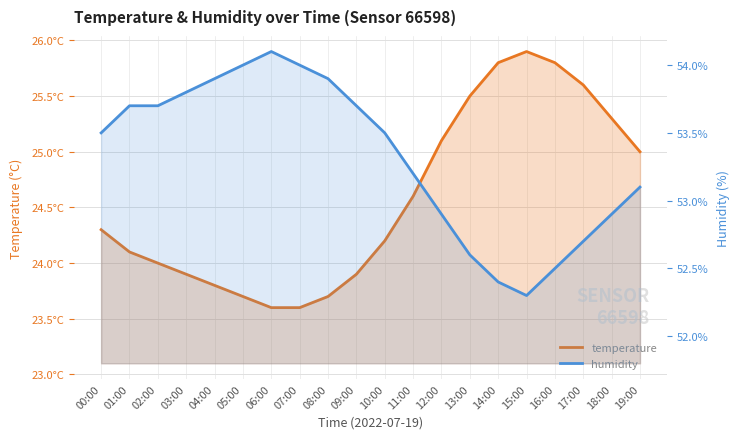

What is the difference between the maximum and second lowest values in the temperature series?

2.3